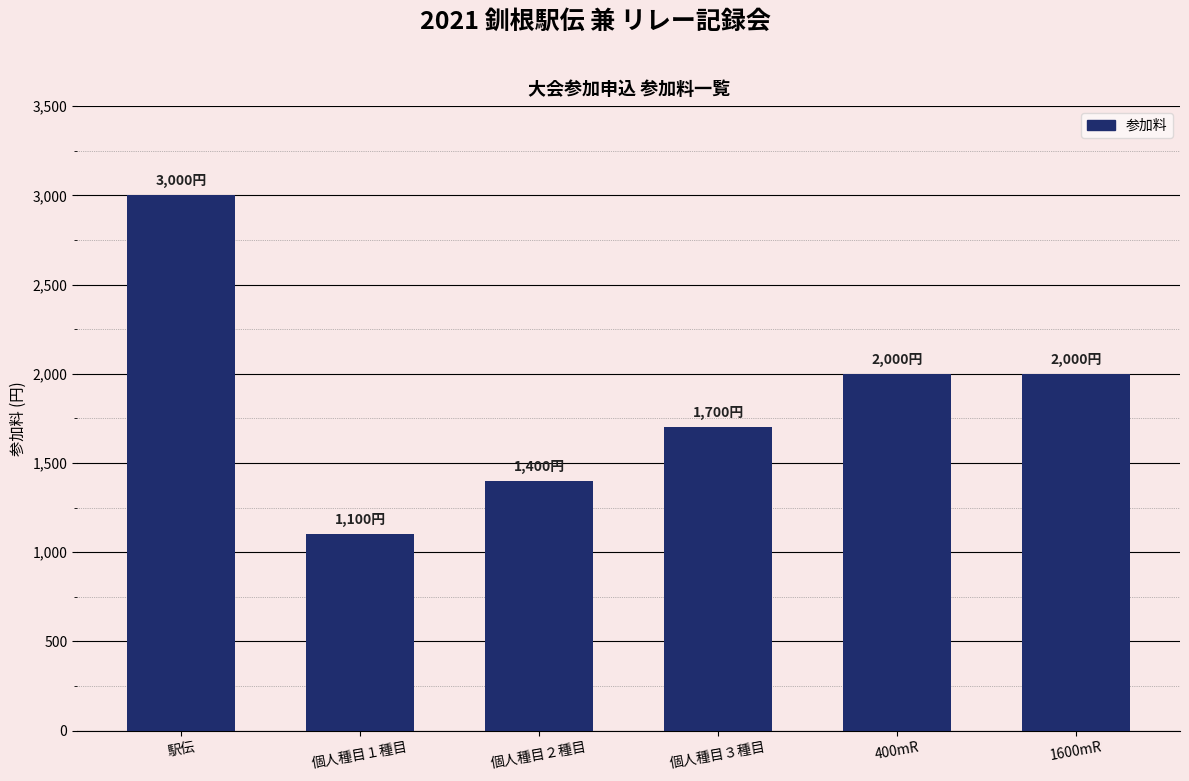

Reading left to right, transcribe all the data shown in this chart.

駅伝=3000	個人種目１種目=1100	個人種目２種目=1400	個人種目３種目=1700	400mR=2000	1600mR=2000